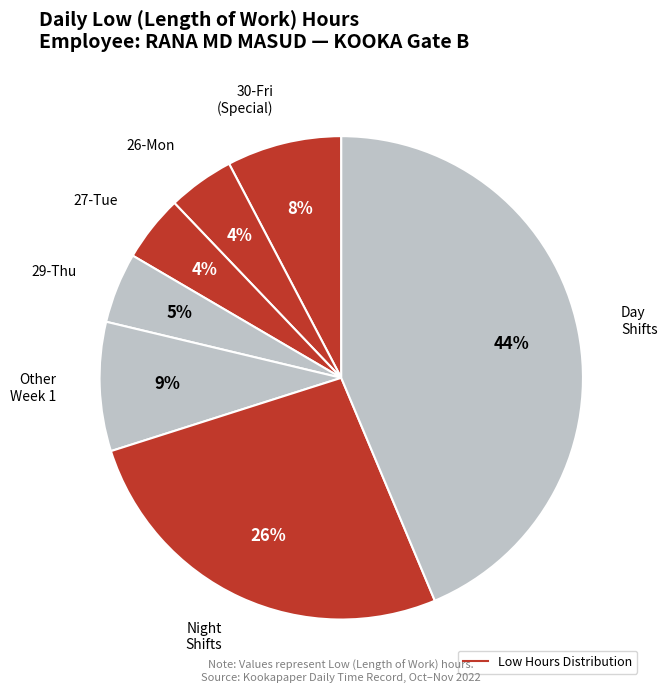

Count the number of slices in the pie.

7